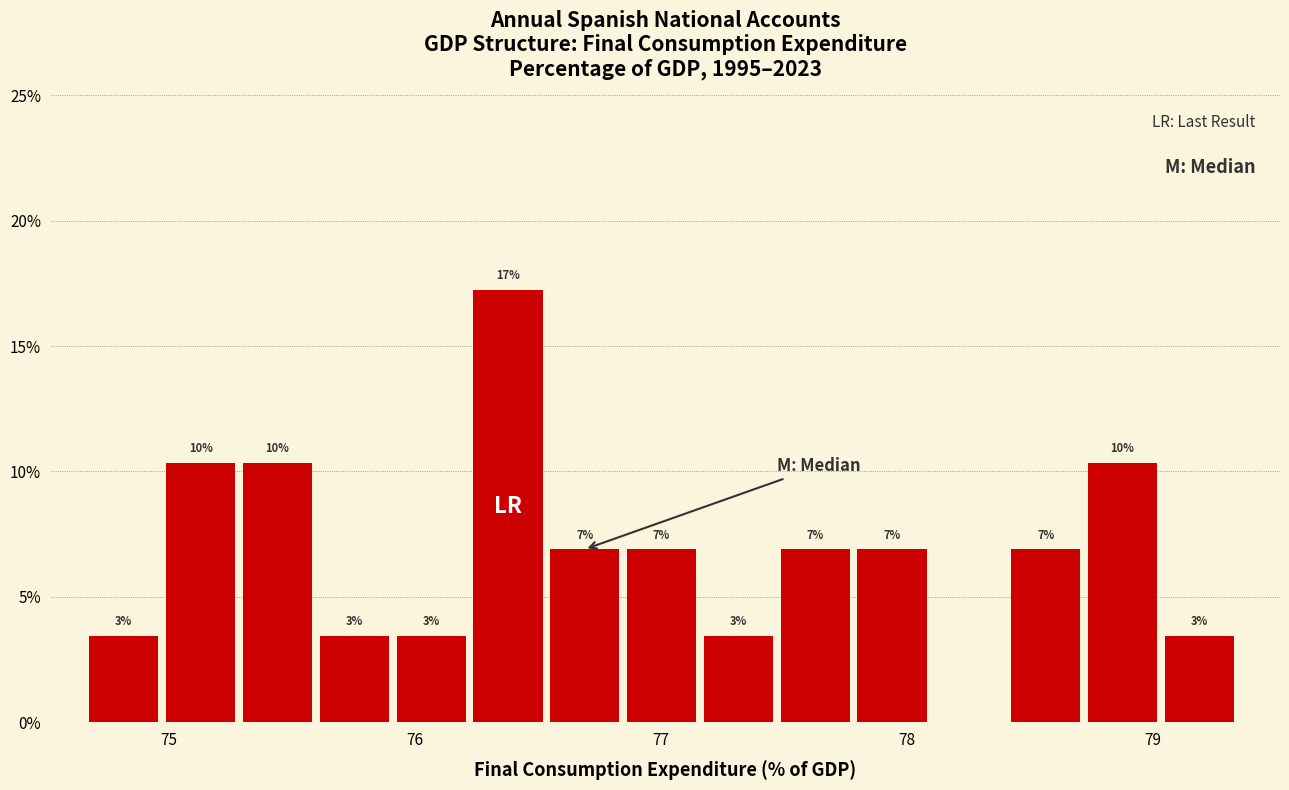

Read against the x-axis, roughly where is the centre of the tallest bar?

76.4